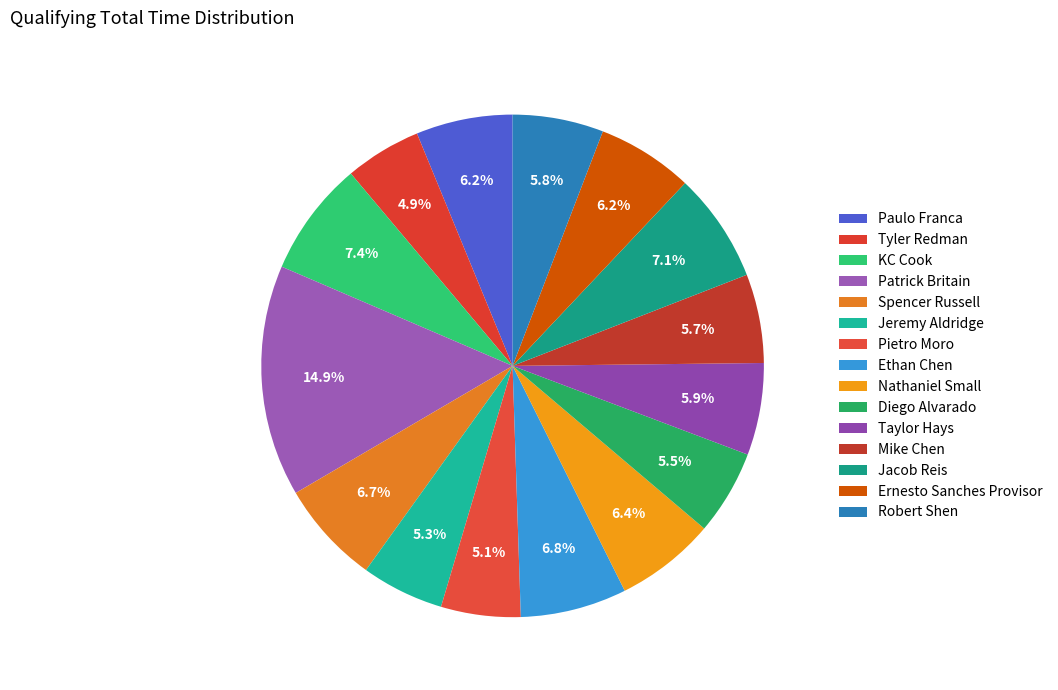

How many segments does this pie chart have?

15